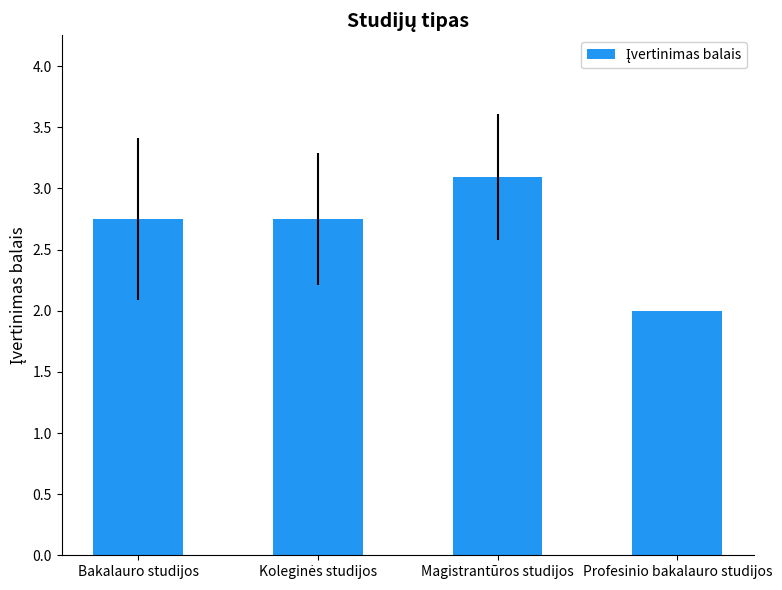

What is the sum of the values at Profesinio bakalauro studijos and Magistrantūros studijos?

5.1